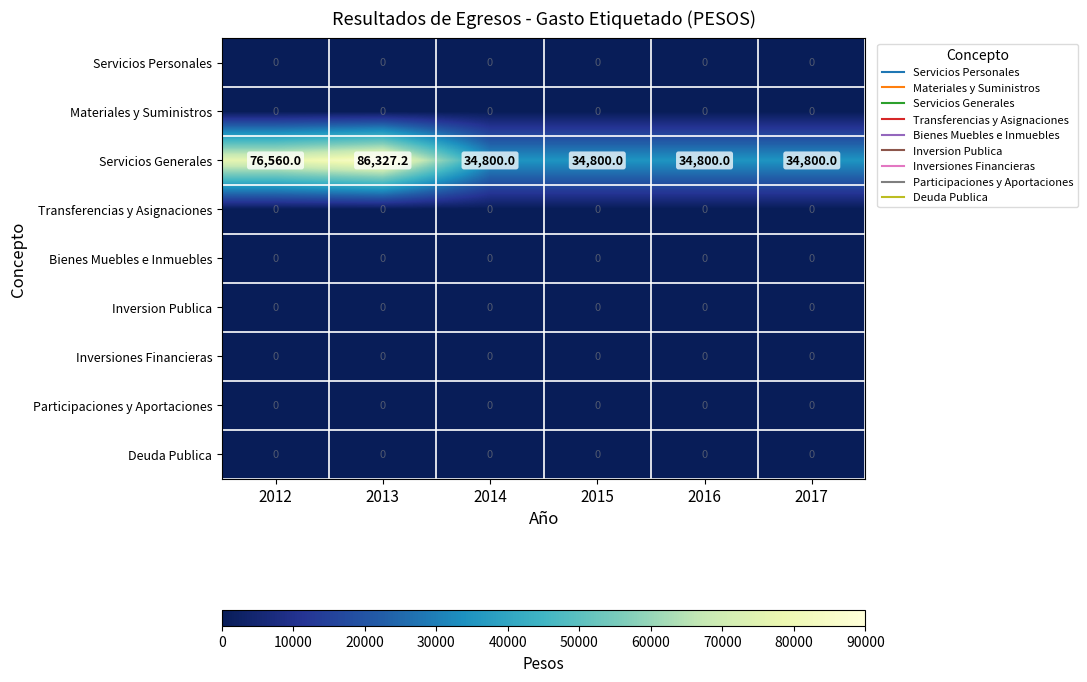

What is the spread (max minus min) of values at 2012?

76560.0